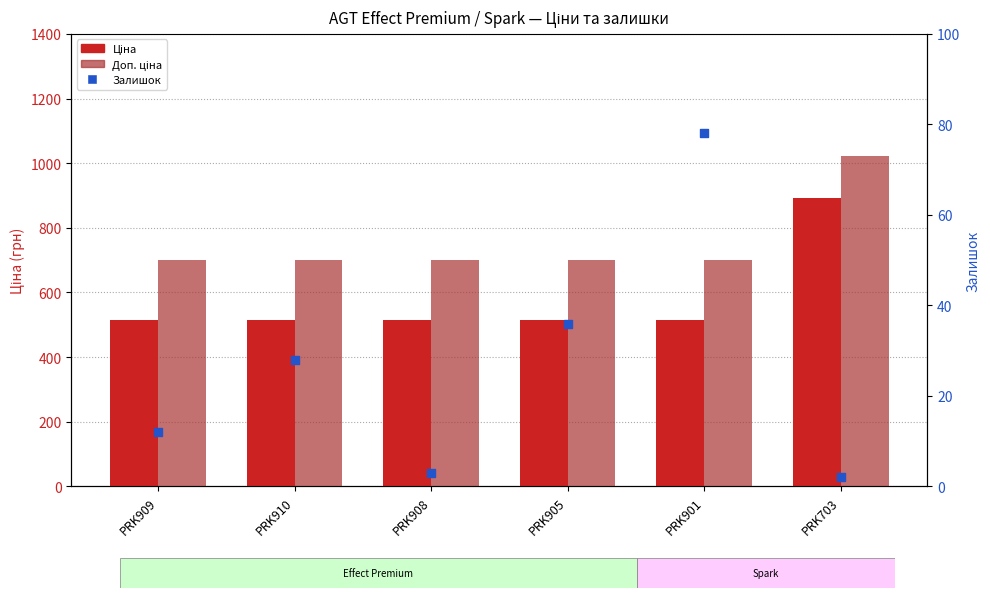

What is the total value across all series at PRK703?

1919.0